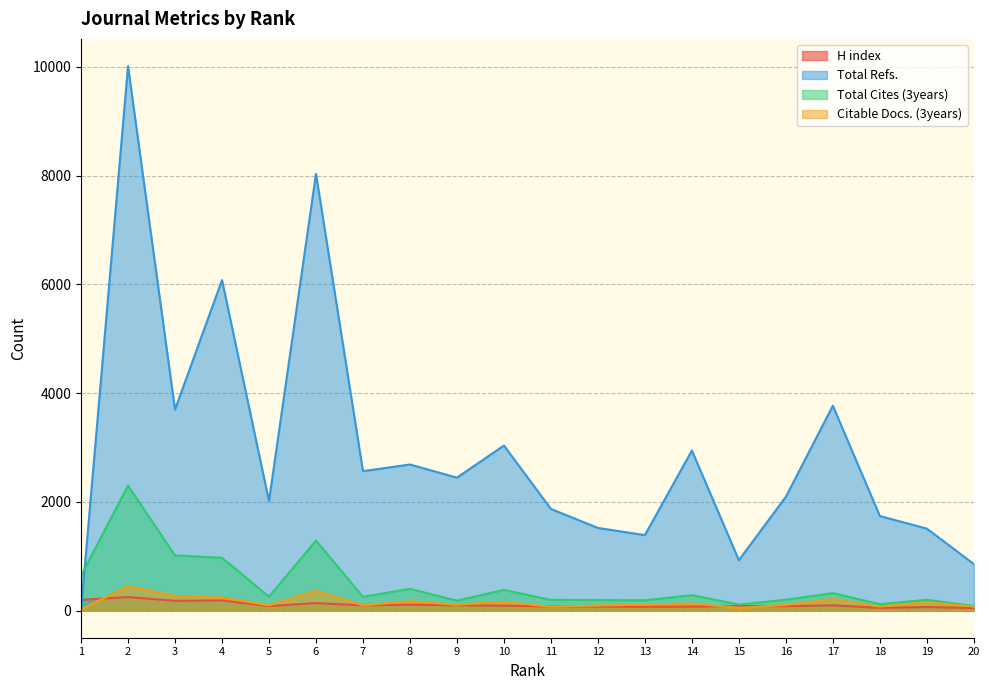

Reading right to left, extract all data points from this chart.

H index: 46	64	48	95	80	82	71	68	73	74	89	97	107	94	137	81	185	178	247	197
Total Refs.: 855	1507	1738	3767	2092	926	2943	1387	1519	1868	3035	2444	2686	2564	8032	2013	6079	3696	10015	0
Total Cites (3years): 84	197	117	319	198	109	283	188	192	196	379	181	398	252	1287	254	970	1013	2299	641
Citable Docs. (3years): 72	152	72	213	103	47	131	109	91	69	161	106	171	94	362	95	240	271	444	17